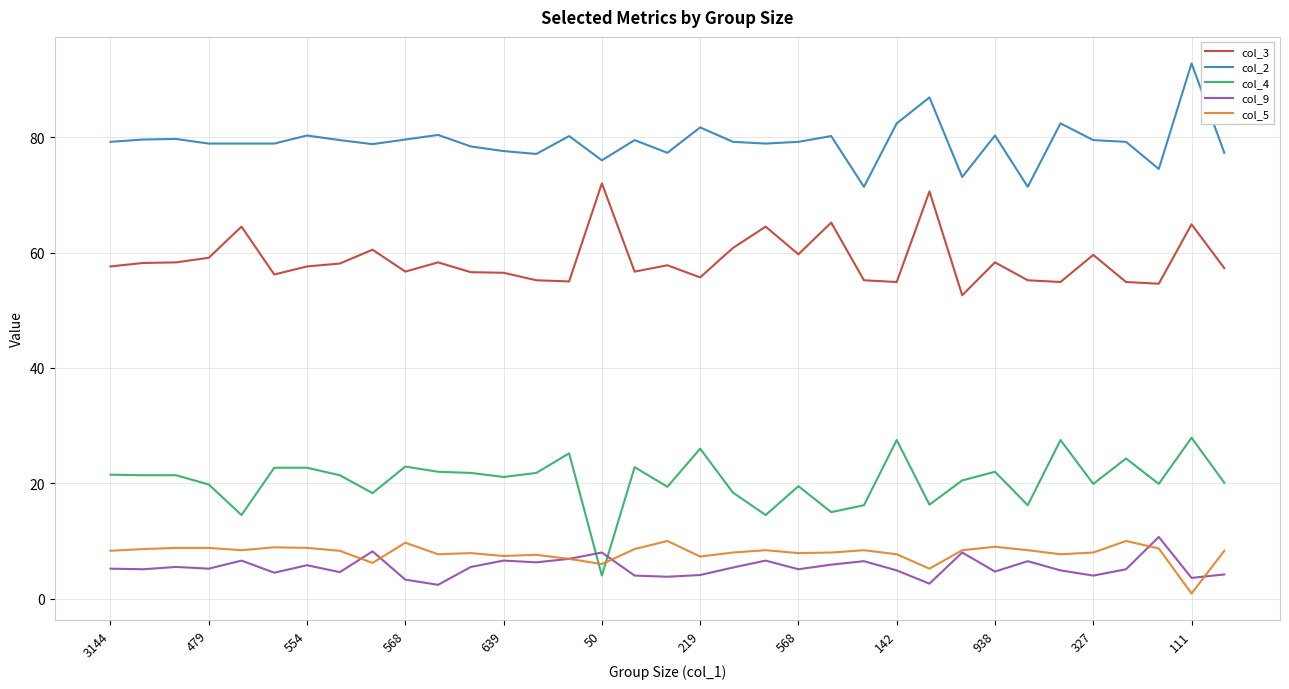

What is the highest value of the col_2 series?

92.8